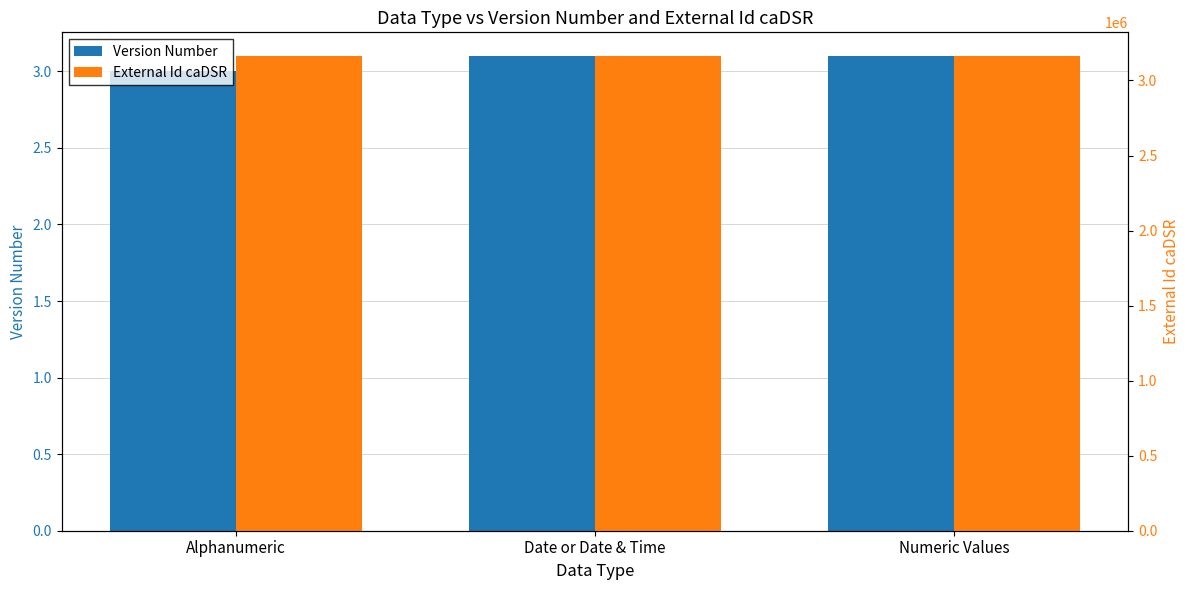

What is the smallest value displayed?

3.0